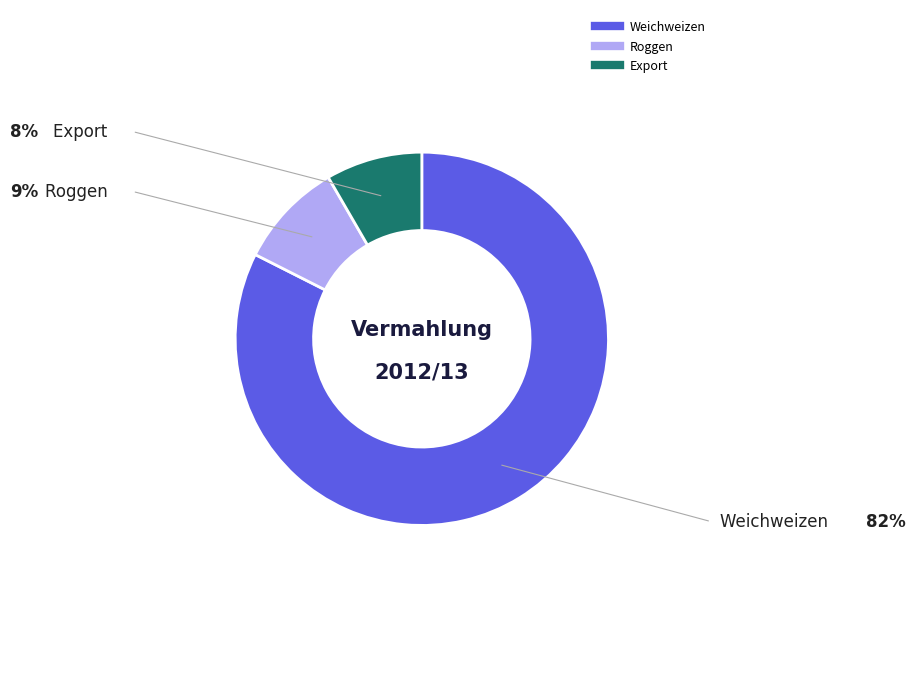

Which slice is the largest?

Weichweizen